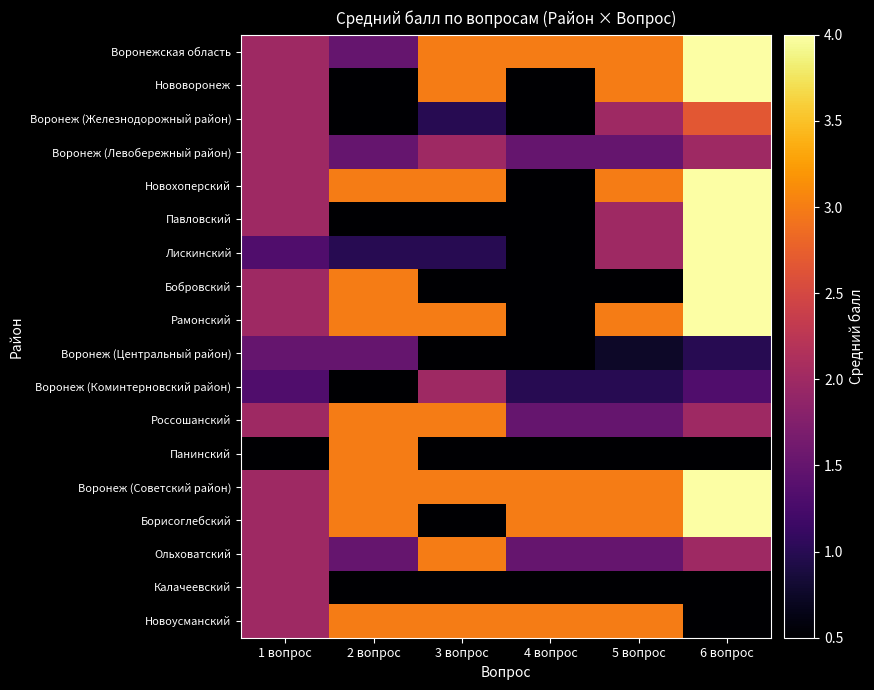

What is the spread (max minus min) of values at 6 вопрос?

4.0